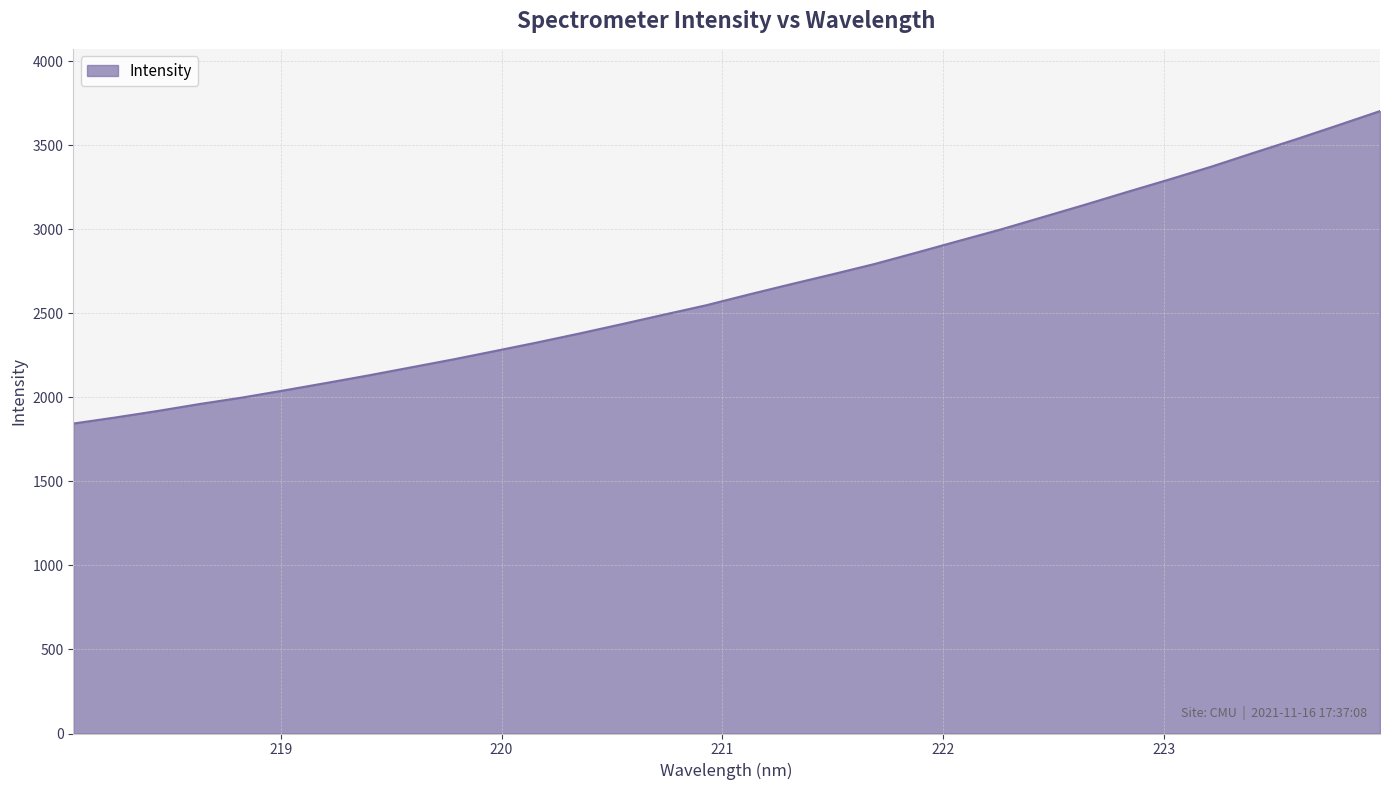

What is the maximum value shown in the chart?

3704.3